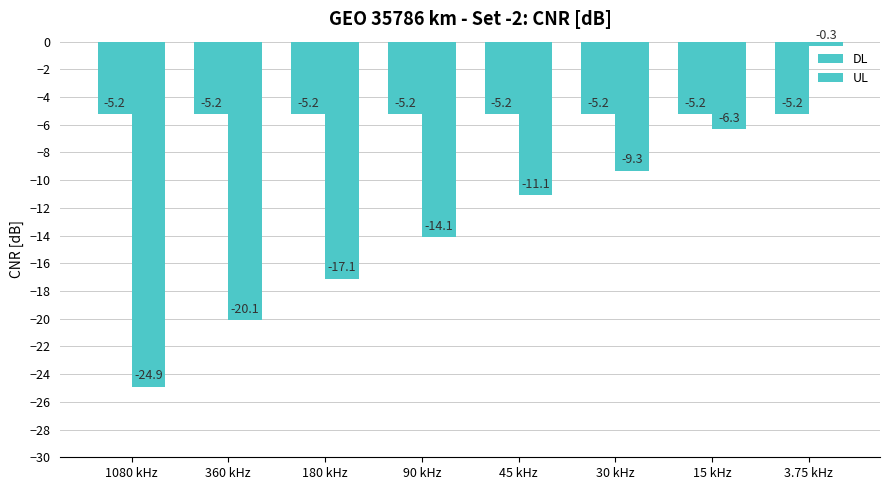

Reading left to right, what are all the values shown in this chart?

DL: 1080 kHz=-5.2	360 kHz=-5.2	180 kHz=-5.2	90 kHz=-5.2	45 kHz=-5.2	30 kHz=-5.2	15 kHz=-5.2	3.75 kHz=-5.2
UL: 1080 kHz=-24.9	360 kHz=-20.1	180 kHz=-17.1	90 kHz=-14.1	45 kHz=-11.1	30 kHz=-9.3	15 kHz=-6.3	3.75 kHz=-0.3